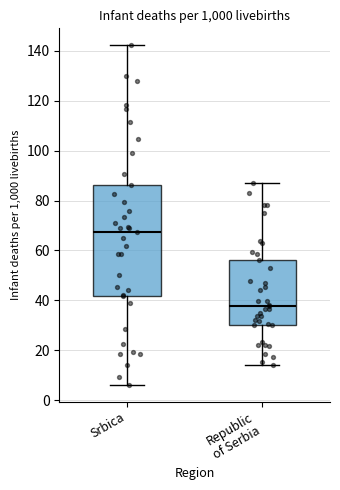

Which box is the tallest, from its lower edge to its upper edge?

Srbica